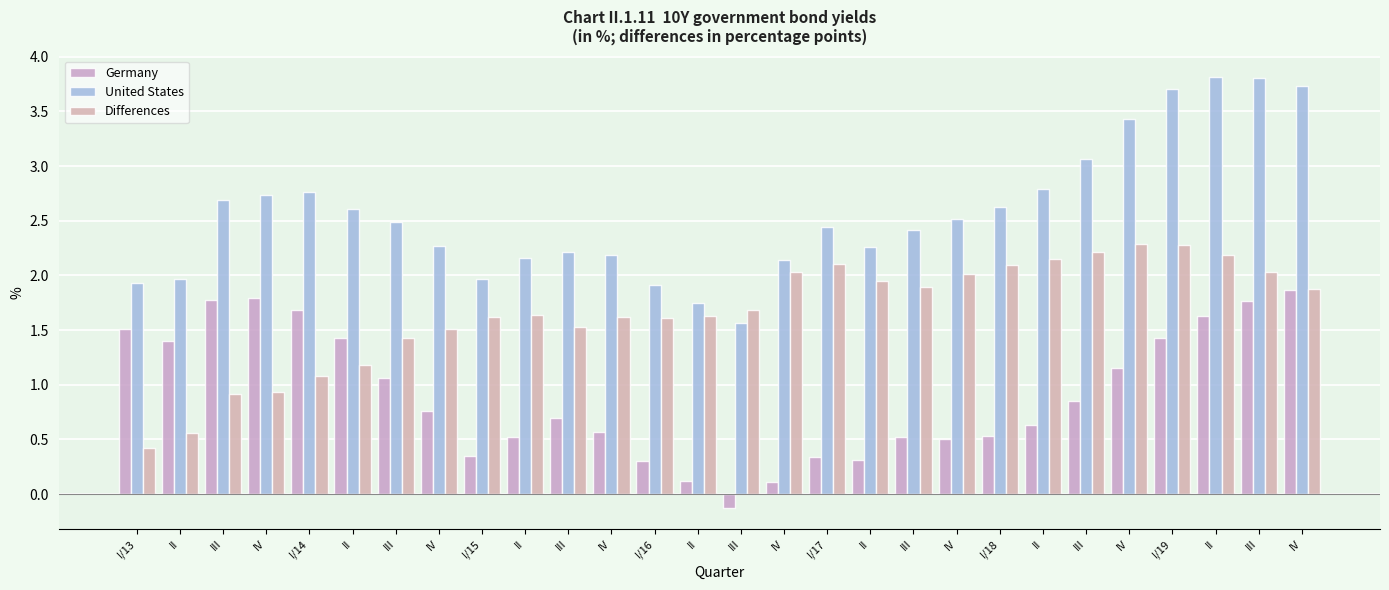

Between III and II, which series saw the biggest shift?

United States